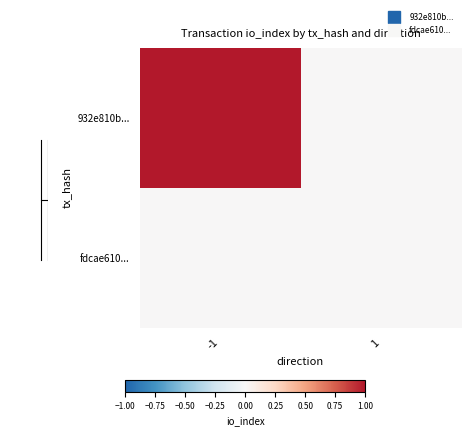

Between -1 and 1, which is larger?

-1